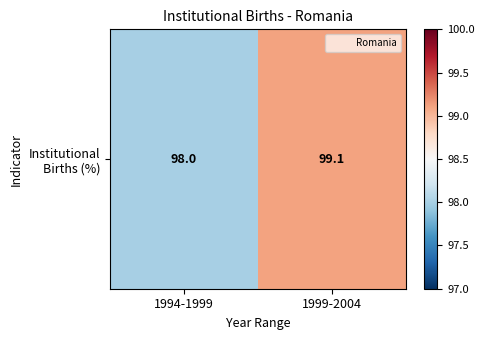

List the labels in order of value, smallest first.

1994-1999, 1999-2004